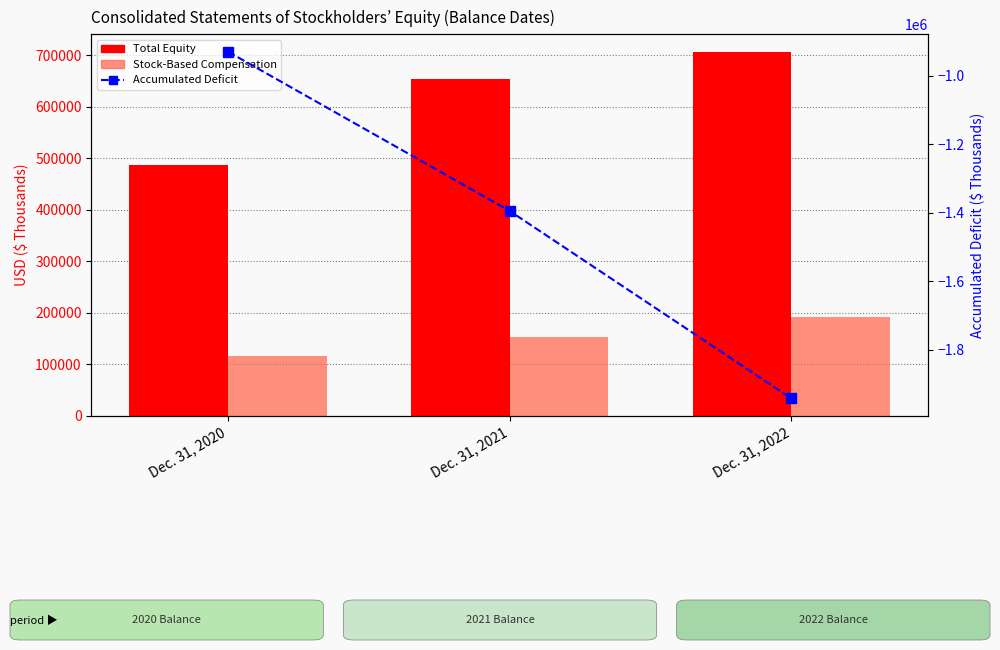

What is the total value across all series at Dec. 31, 2020?

-327863